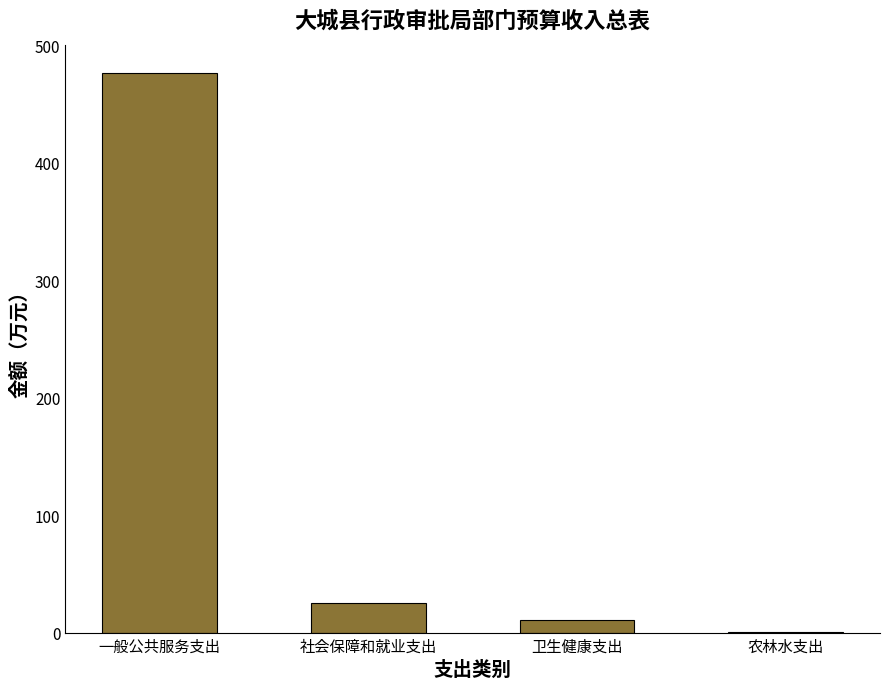

Reading right to left, list all the values displayed in this chart.

农林水支出=1.0	卫生健康支出=11.2	社会保障和就业支出=26.3	一般公共服务支出=477.8